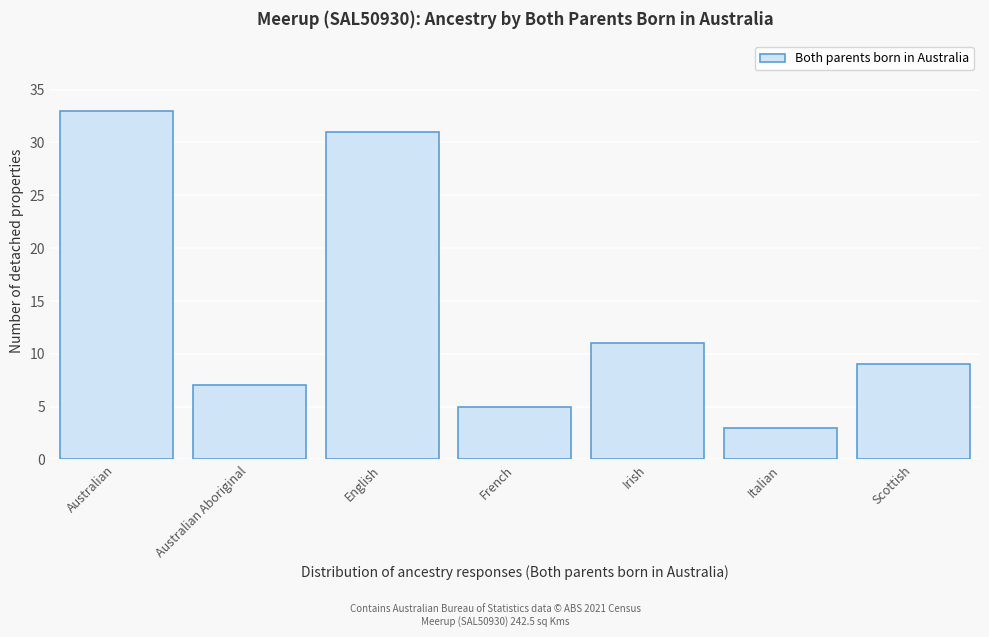

Reading left to right, list all the values displayed in this chart.

33	7	31	5	11	3	9